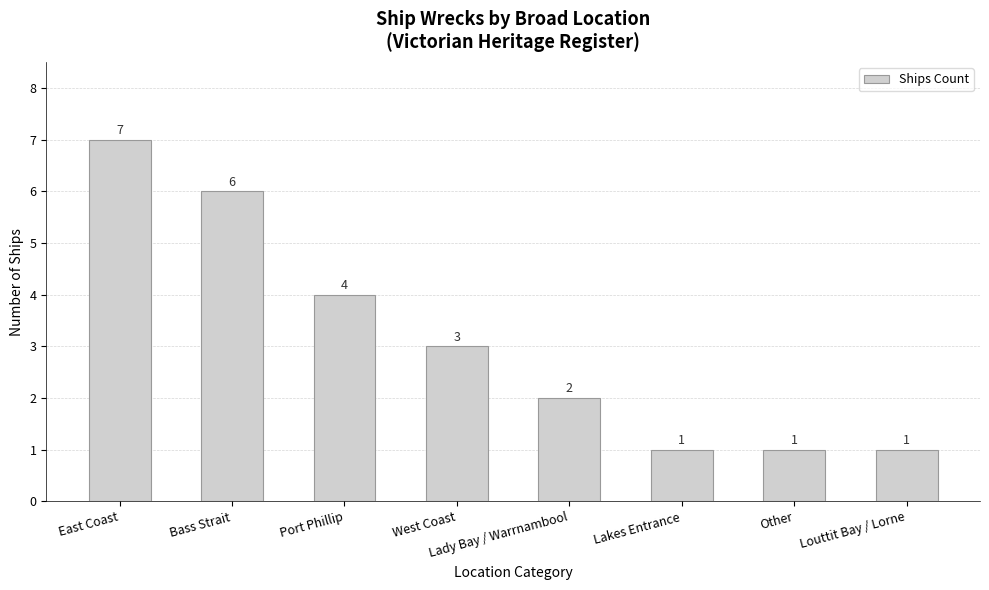

Are the bars horizontal?

No